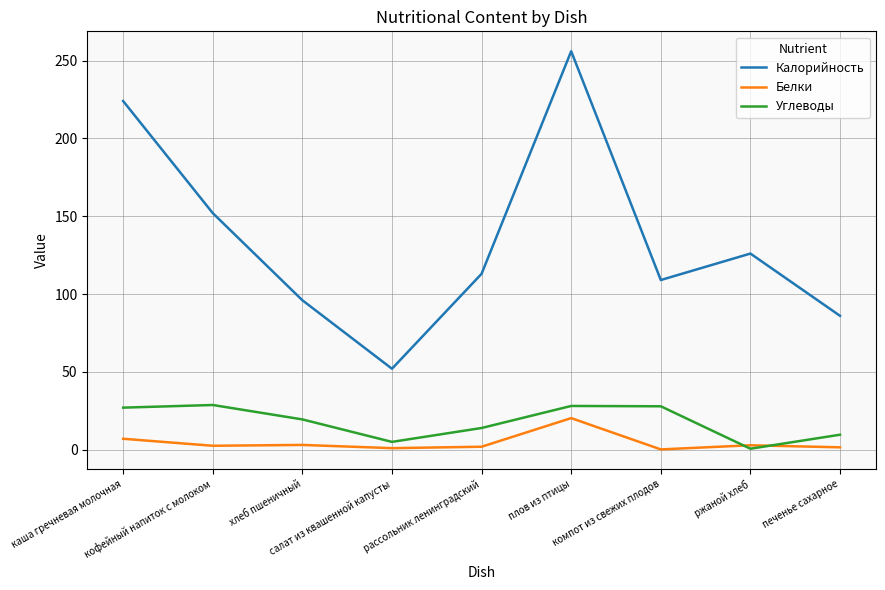

Which series has the largest range (max minus min)?

Калорийность